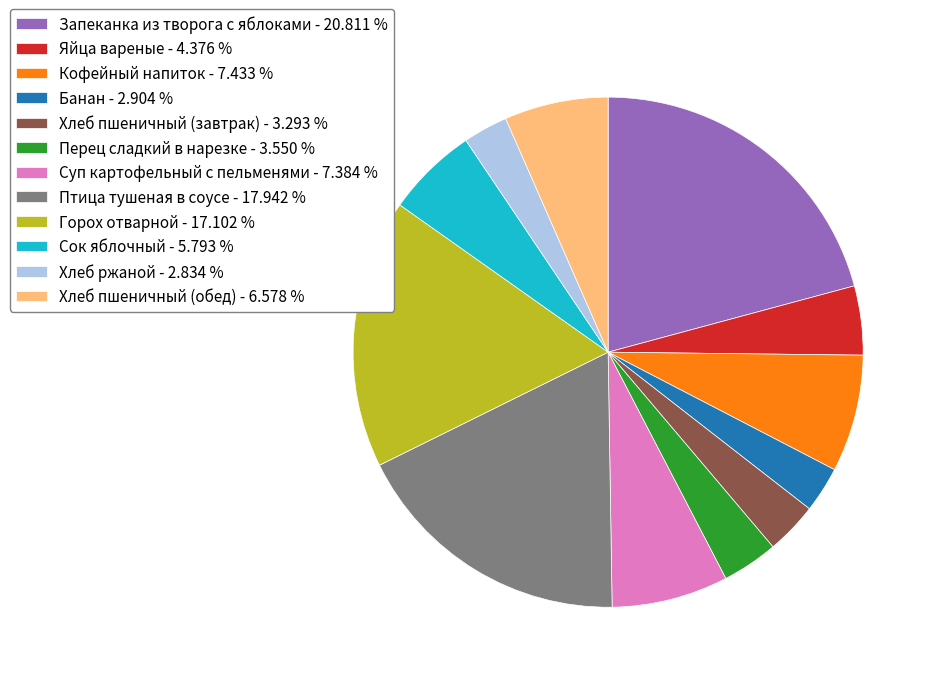

Is there any slice that represents more than half of the pie?

No